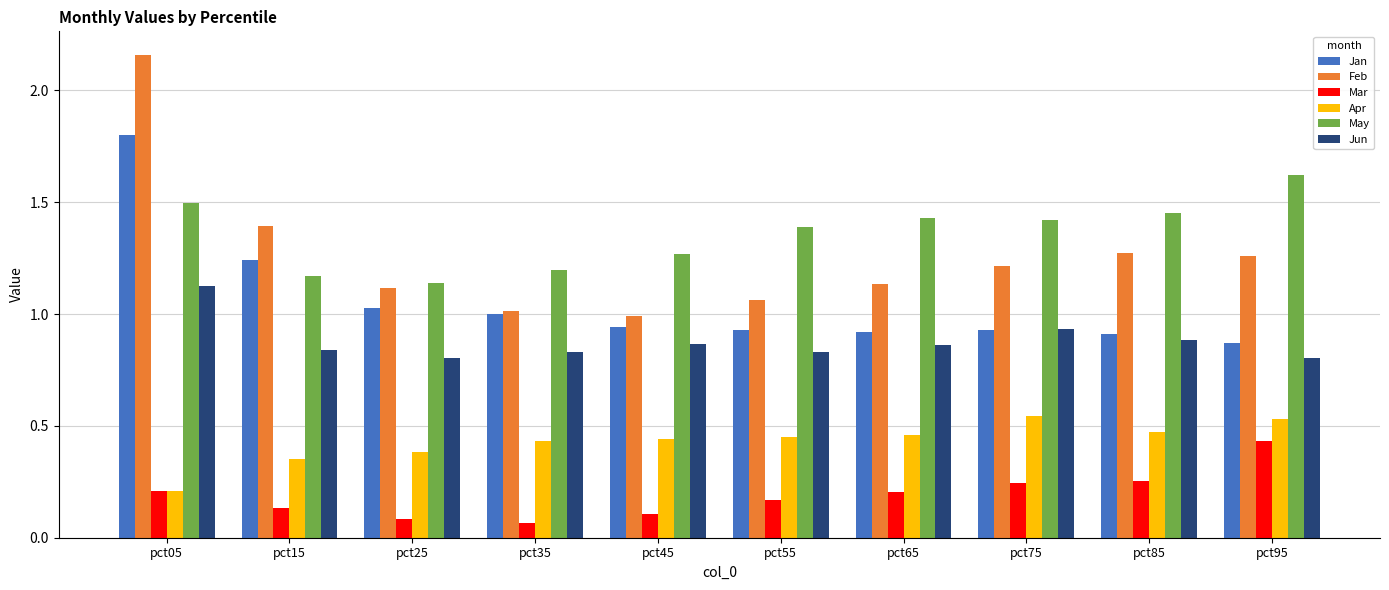

How many May values are between 1 and 2?

10